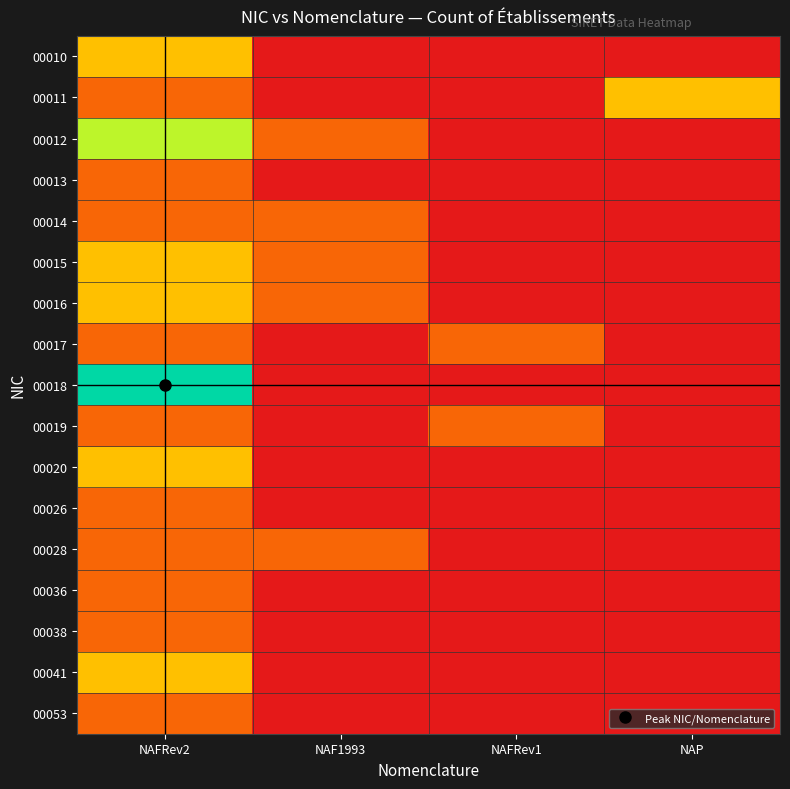

Reading left to right, what are all the values shown in this chart?

00010: NAFRev2=2	NAF1993=0	NAFRev1=0	NAP=0
00011: NAFRev2=1	NAF1993=0	NAFRev1=0	NAP=2
00012: NAFRev2=3	NAF1993=1	NAFRev1=0	NAP=0
00013: NAFRev2=1	NAF1993=0	NAFRev1=0	NAP=0
00014: NAFRev2=1	NAF1993=1	NAFRev1=0	NAP=0
00015: NAFRev2=2	NAF1993=1	NAFRev1=0	NAP=0
00016: NAFRev2=2	NAF1993=1	NAFRev1=0	NAP=0
00017: NAFRev2=1	NAF1993=0	NAFRev1=1	NAP=0
00018: NAFRev2=4	NAF1993=0	NAFRev1=0	NAP=0
00019: NAFRev2=1	NAF1993=0	NAFRev1=1	NAP=0
00020: NAFRev2=2	NAF1993=0	NAFRev1=0	NAP=0
00026: NAFRev2=1	NAF1993=0	NAFRev1=0	NAP=0
00028: NAFRev2=1	NAF1993=1	NAFRev1=0	NAP=0
00036: NAFRev2=1	NAF1993=0	NAFRev1=0	NAP=0
00038: NAFRev2=1	NAF1993=0	NAFRev1=0	NAP=0
00041: NAFRev2=2	NAF1993=0	NAFRev1=0	NAP=0
00053: NAFRev2=1	NAF1993=0	NAFRev1=0	NAP=0